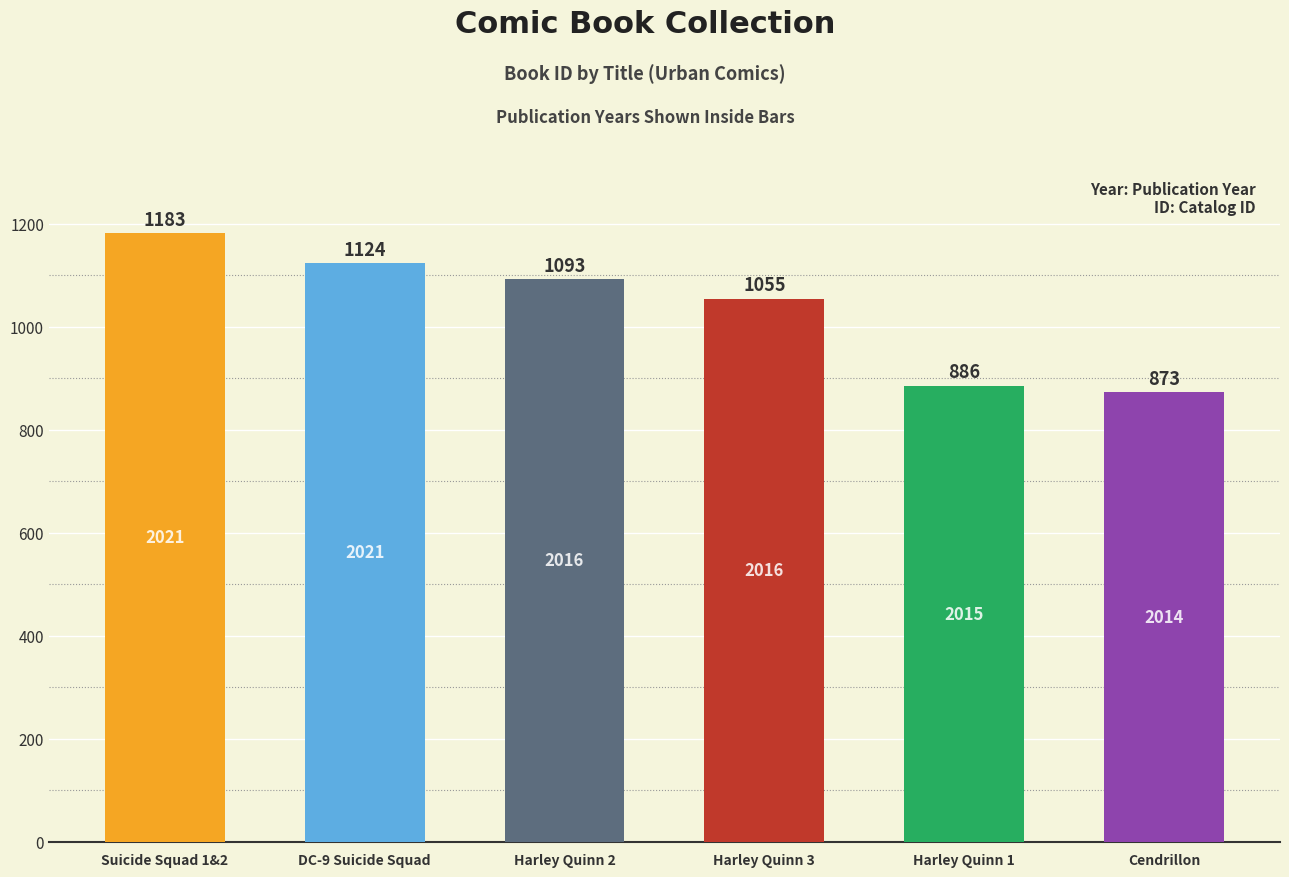

What is the difference between the maximum and second lowest values?

297